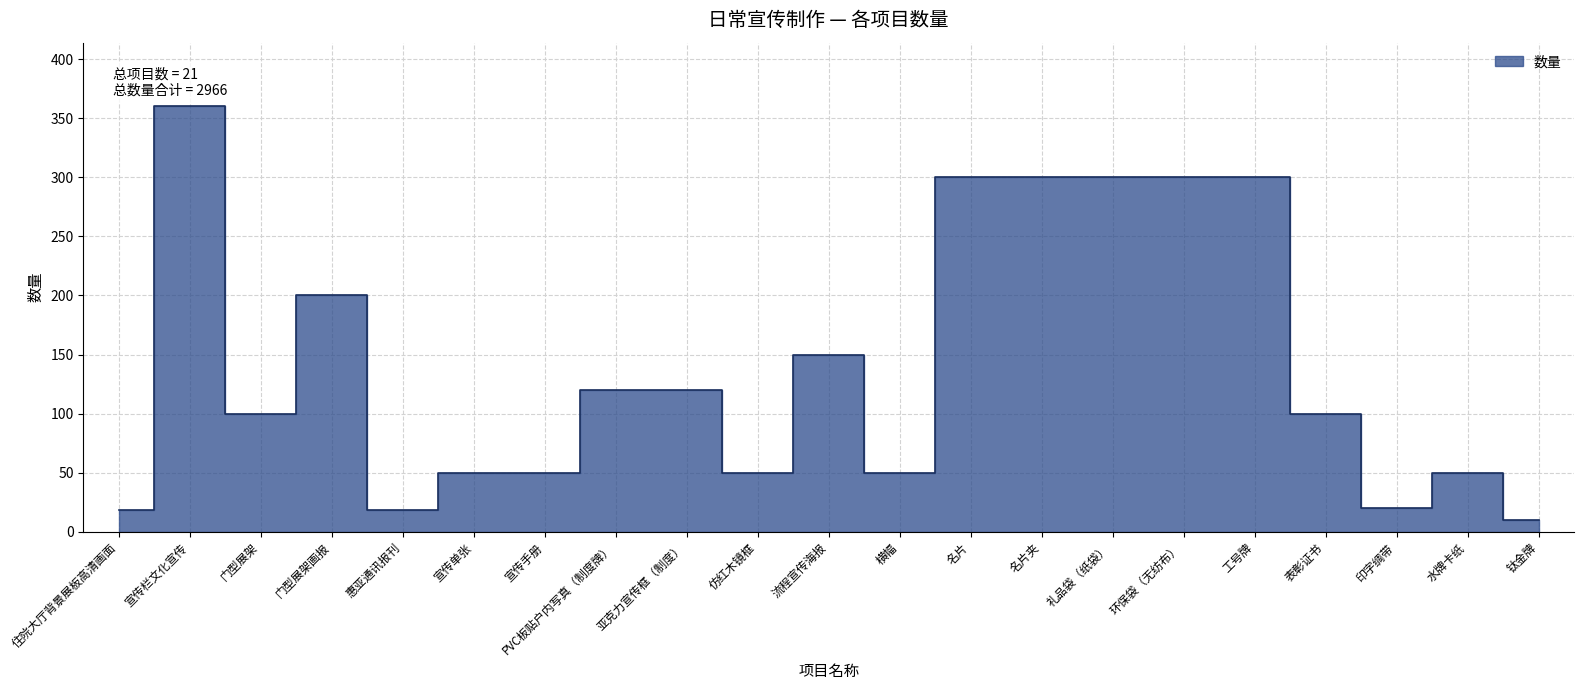

What is the sum of the values at 门型展架画报 and 宣传栏文化宣传?

560